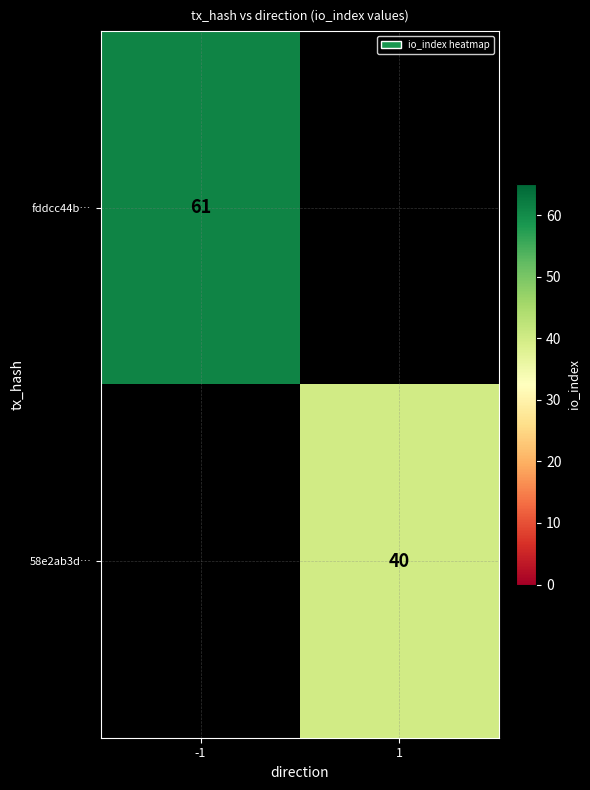

True or false: 58e2ab3d… has a value of 40 at 1.

True